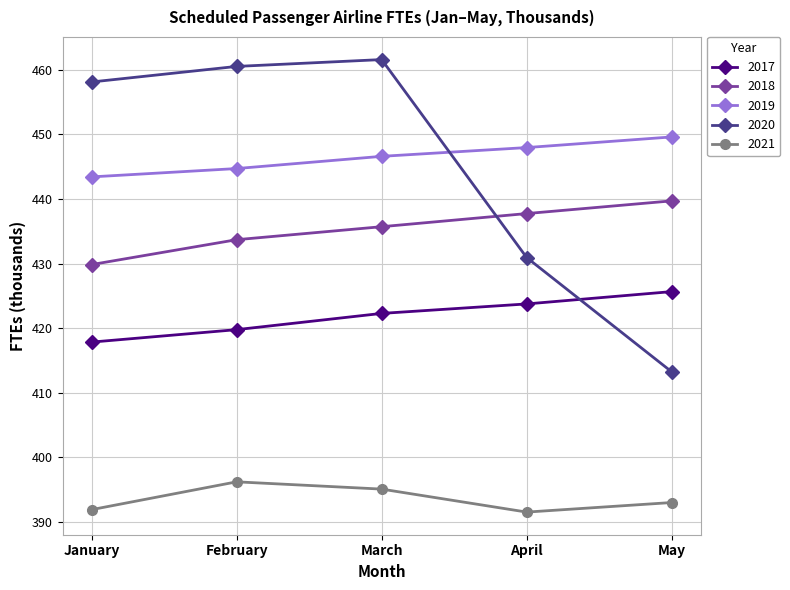

At which category is the sum across all series the highest?

March